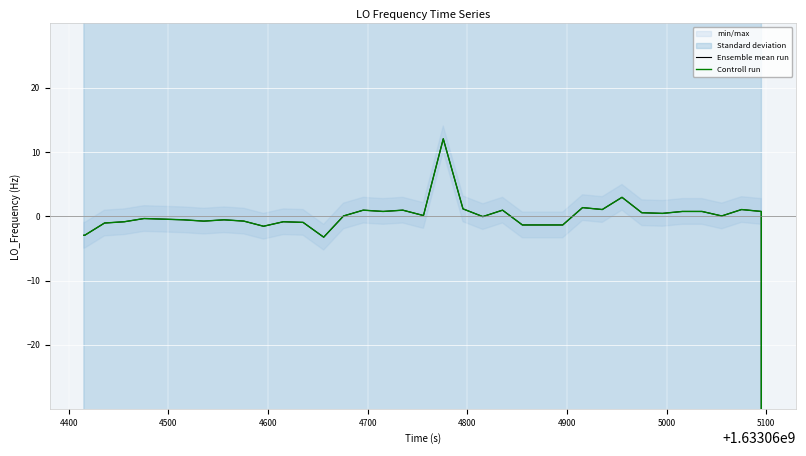

How many data points does each series have?

40